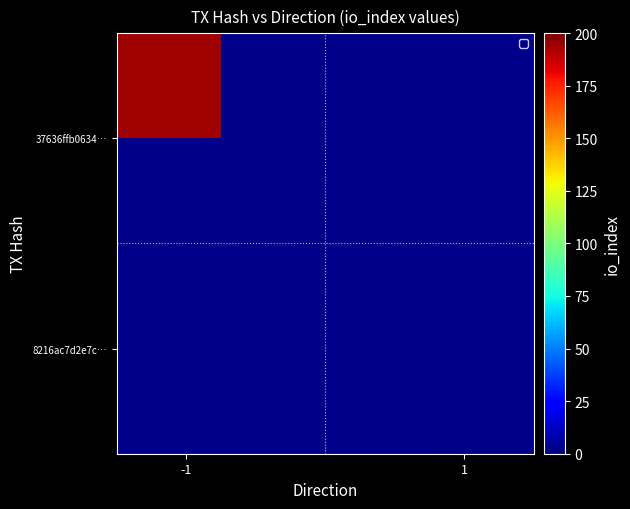

How many 37636ffb0634… values are between 0 and 194?

2